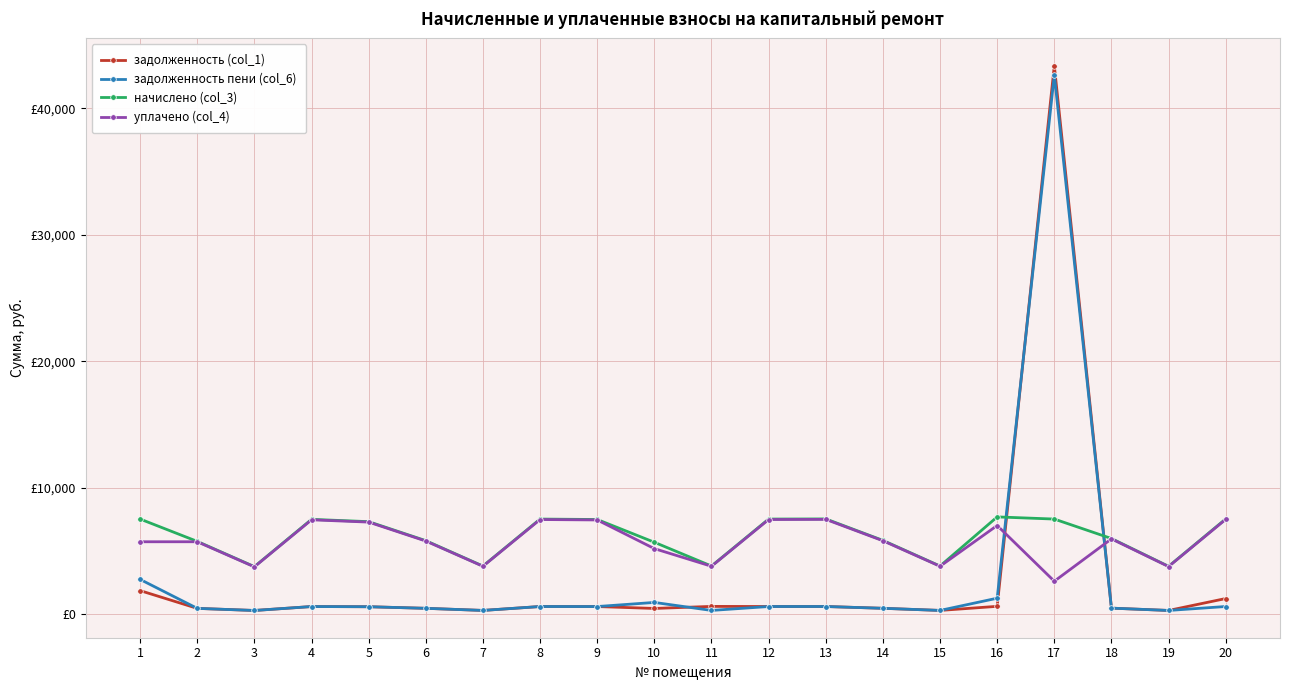

What is the difference between the second highest and minimum values in the задолженность пени (col_6) series?

2454.4